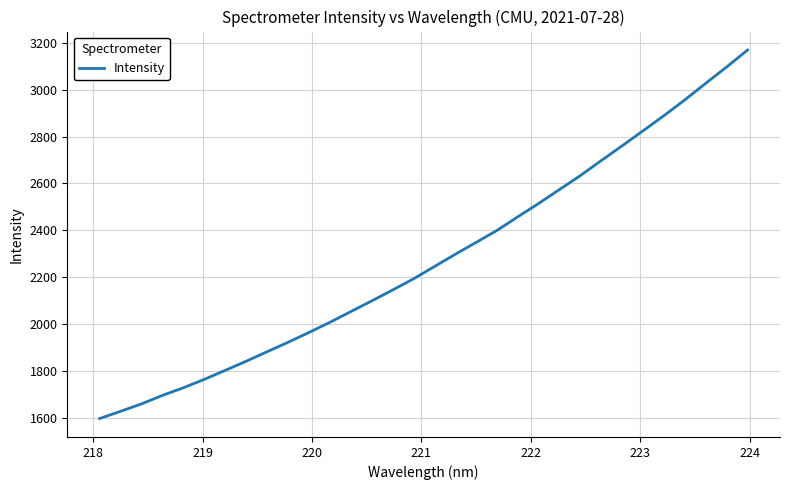

True or false: the data has more than 0 interior local peaks.

False